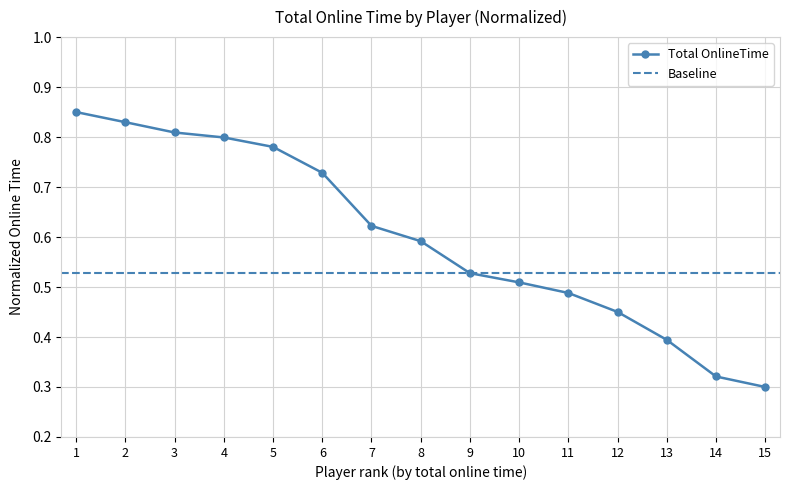

At which label does Total OnlineTime reach its minimum?

15